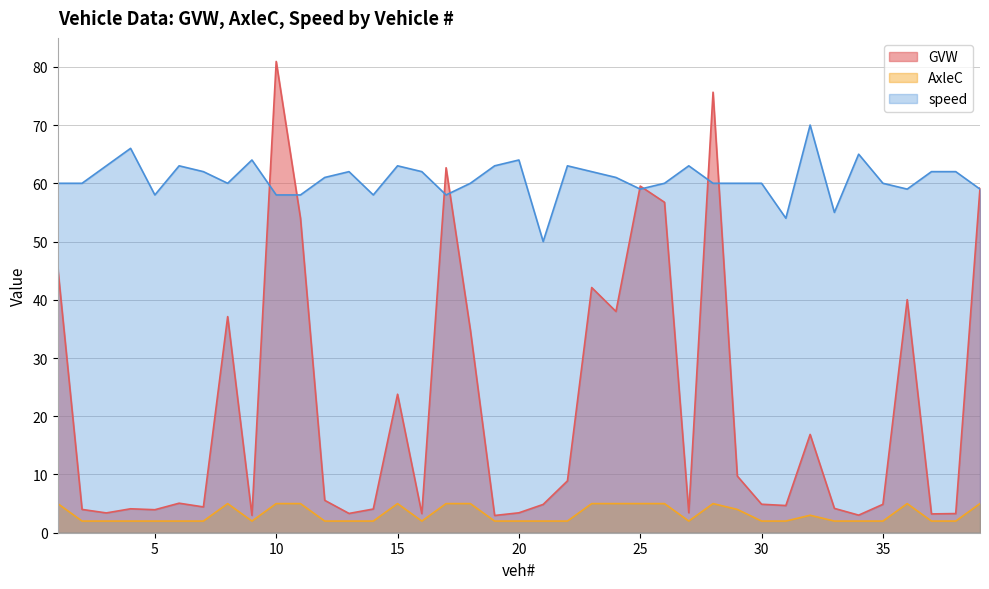

In AxleC, how many points are lower than both neighbors (excluding endpoints)?

3